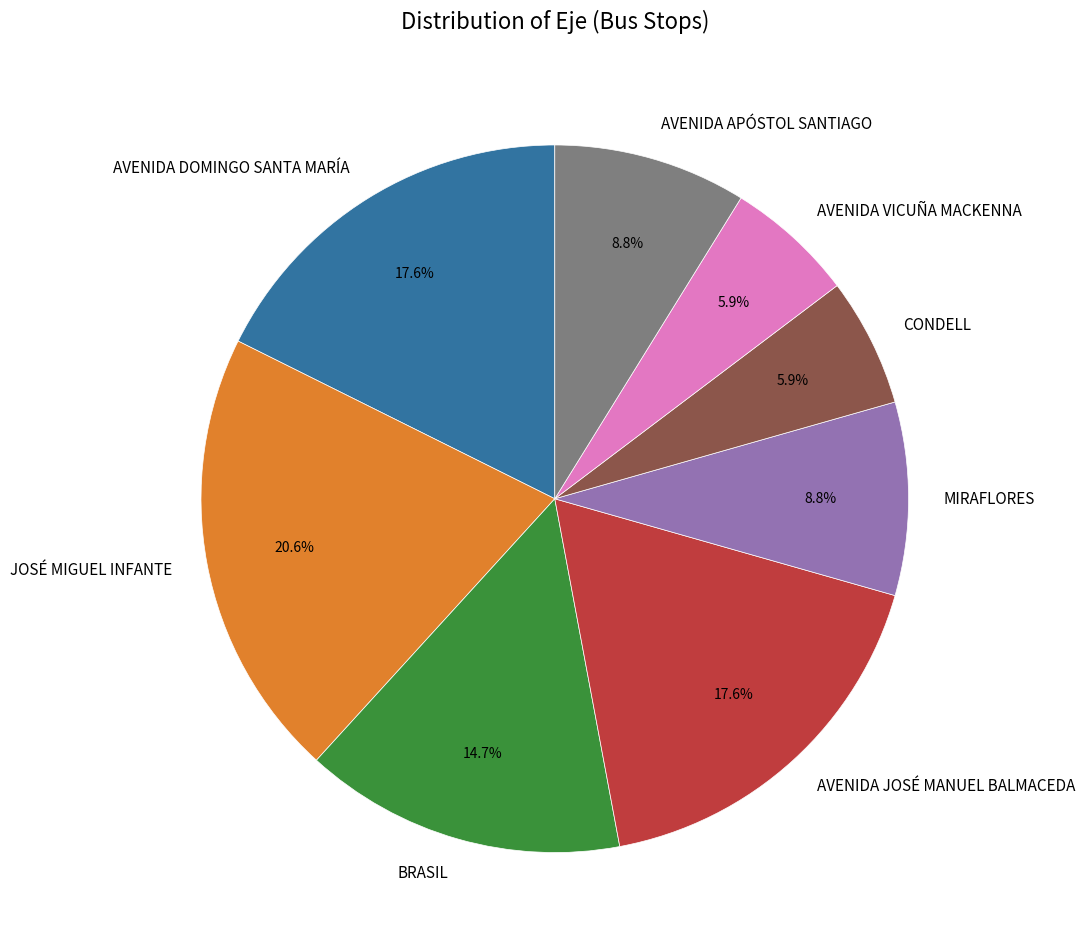

Is the sum of AVENIDA DOMINGO SANTA MARÍA and BRASIL greater than half?

No